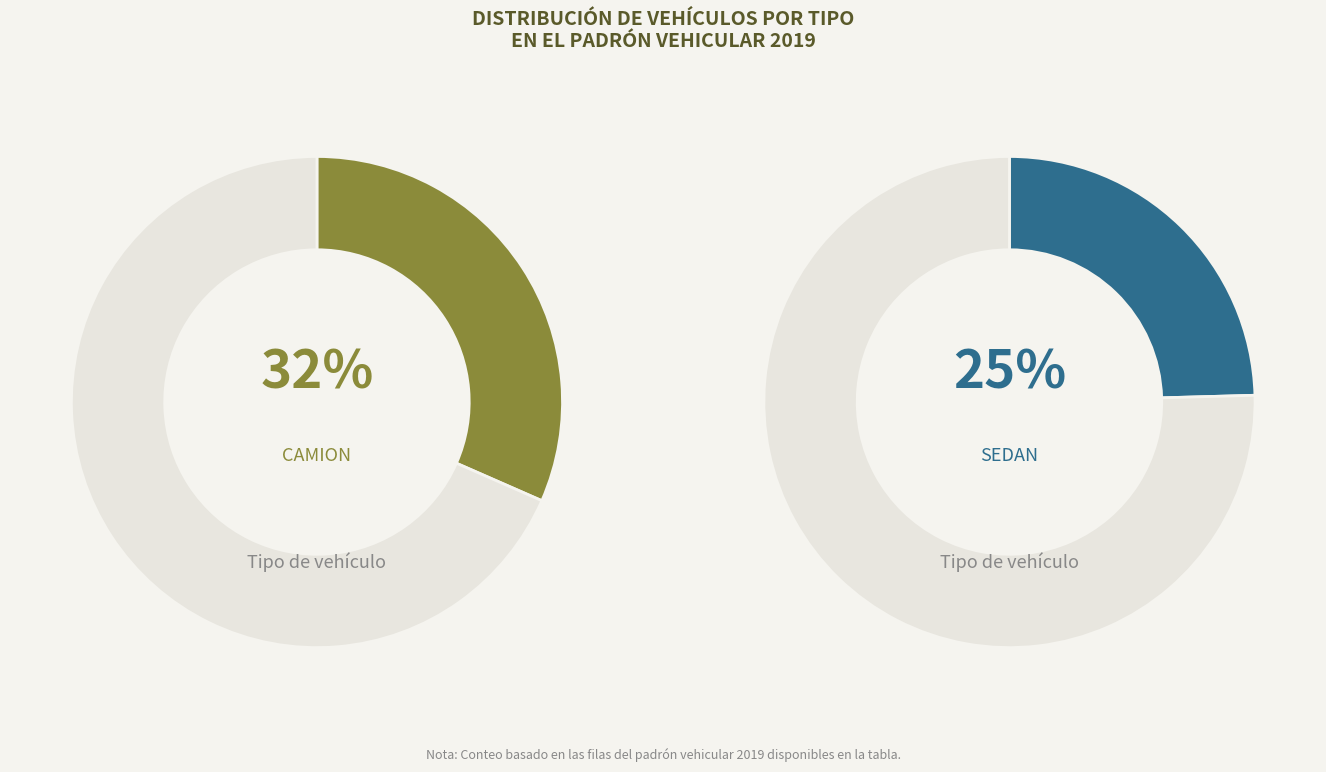

Does CAMION BOMBERA represent more than half of the total?

No